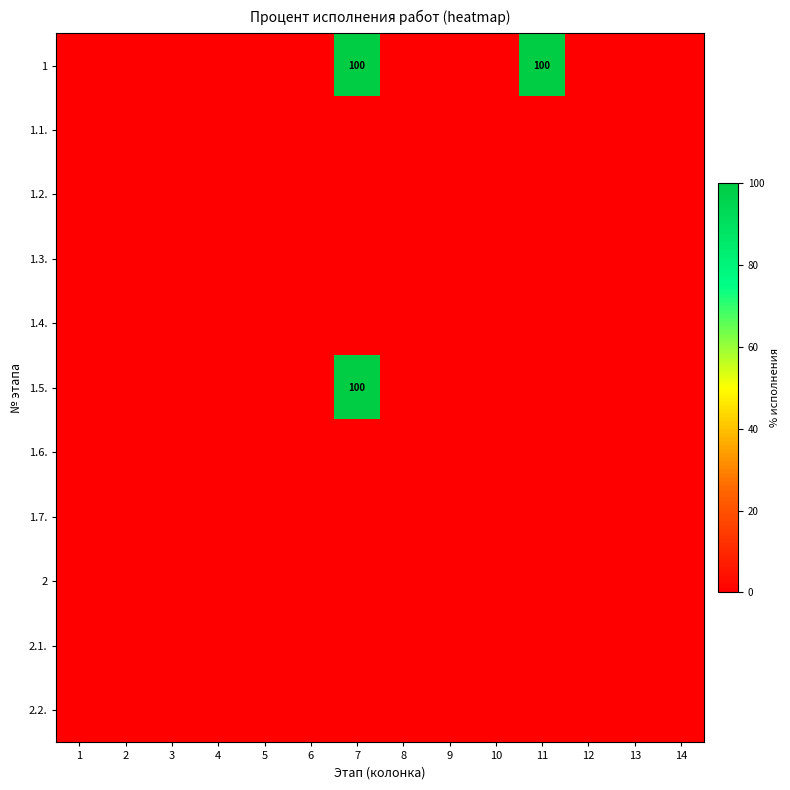

At which category is the sum across all series the highest?

7